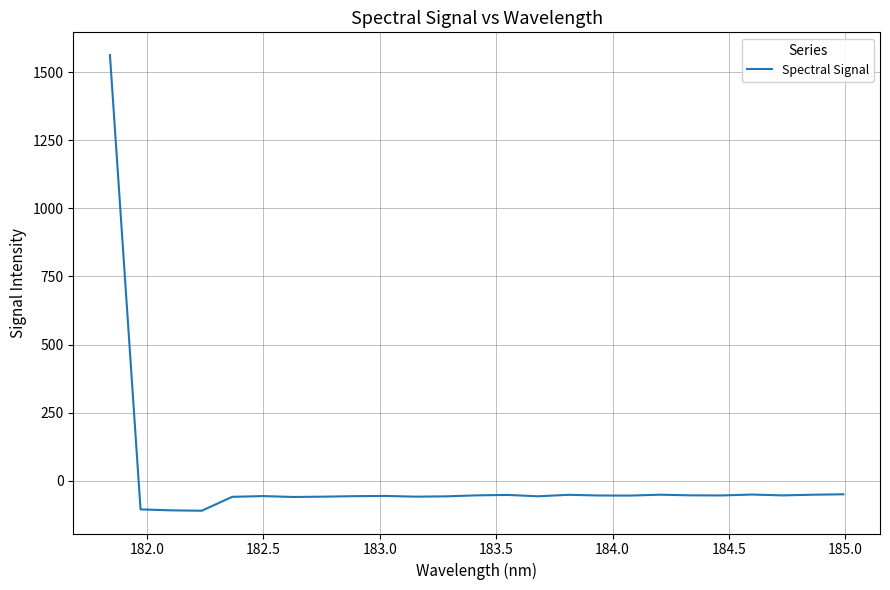

What is the difference between the second highest and minimum values?

60.3